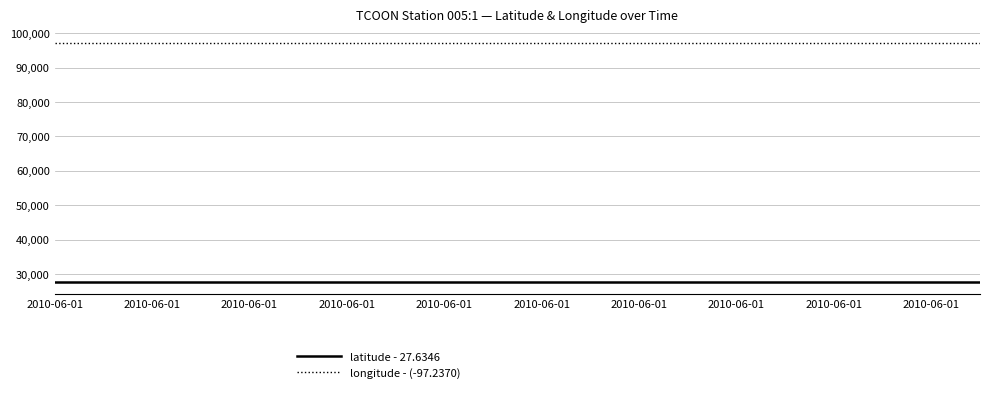

Reading left to right, extract all data points from this chart.

latitude - 27.6346: 27634.6	27634.6	27634.6	27634.6	27634.6	27634.6	27634.6	27634.6	27634.6	27634.6	27634.6	27634.6	27634.6	27634.6	27634.6	27634.6	27634.6	27634.6	27634.6	27634.6
longitude - (-97.2370): 97237.0	97237.0	97237.0	97237.0	97237.0	97237.0	97237.0	97237.0	97237.0	97237.0	97237.0	97237.0	97237.0	97237.0	97237.0	97237.0	97237.0	97237.0	97237.0	97237.0